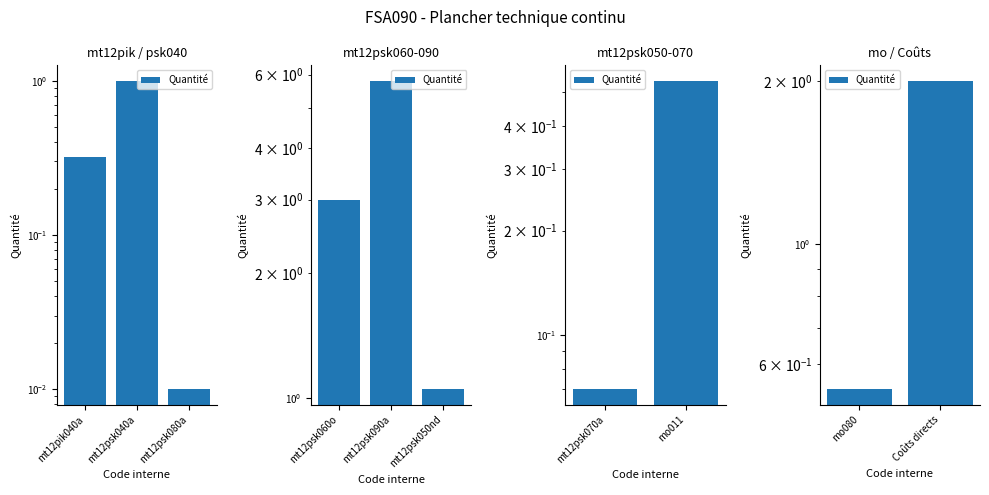

True or false: the data shows 0.1 at mo080.

False